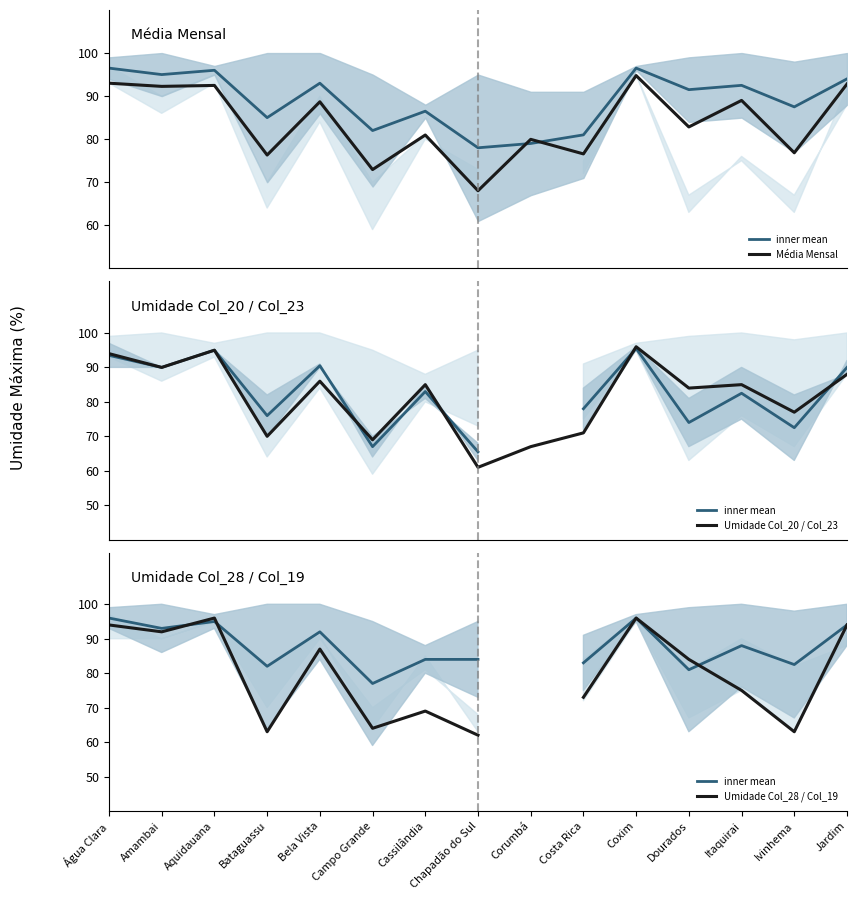

What is the sum of the Umidade Col_20 / Col_23 values at Chapadão do Sul and Jardim?

149.0